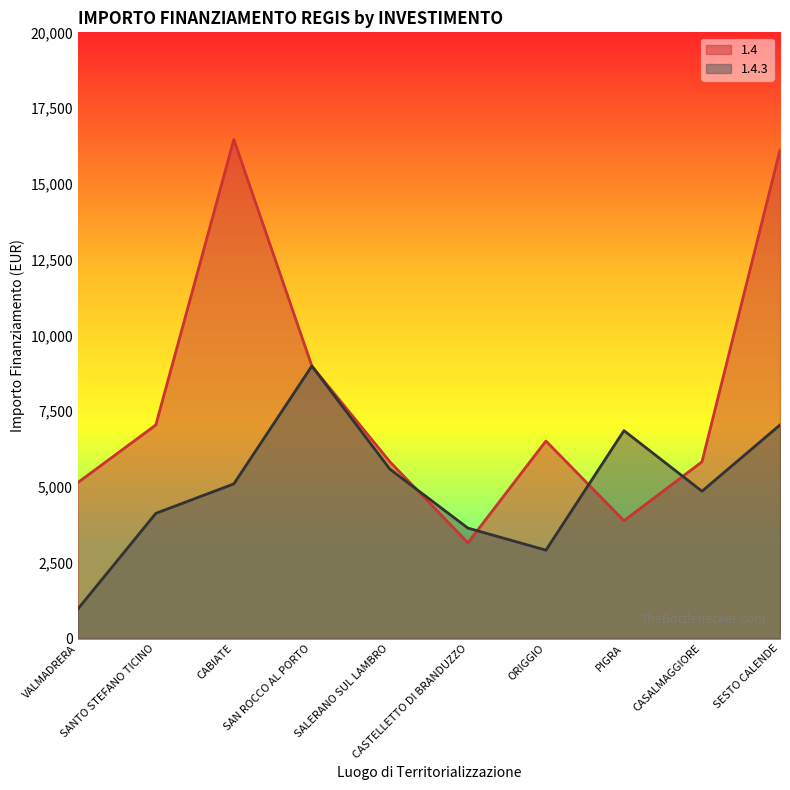

The value of 1.4.3 at SESTO CALENDE is 10021. True or false?

False